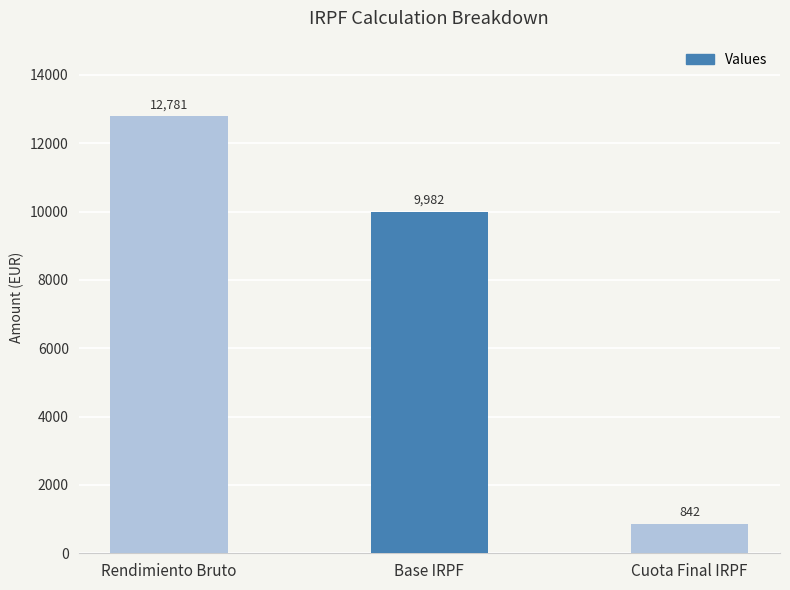

At which label does the data first exceed 9982?

Rendimiento Bruto